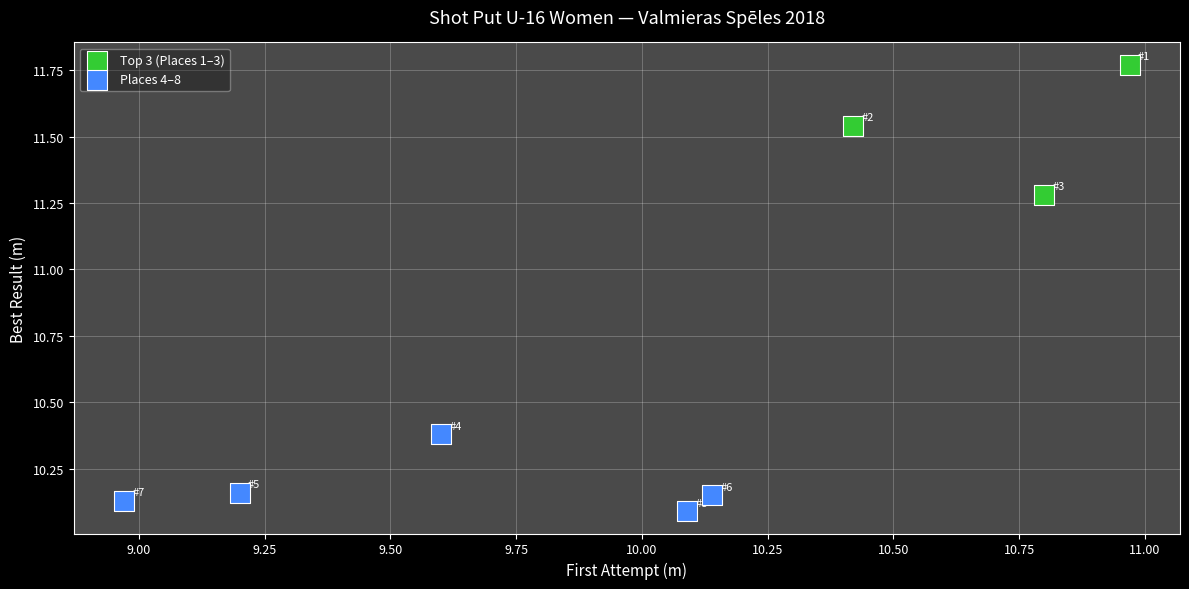

What are all the series names shown in the legend?

Top 3 (Places 1–3), Places 4–8